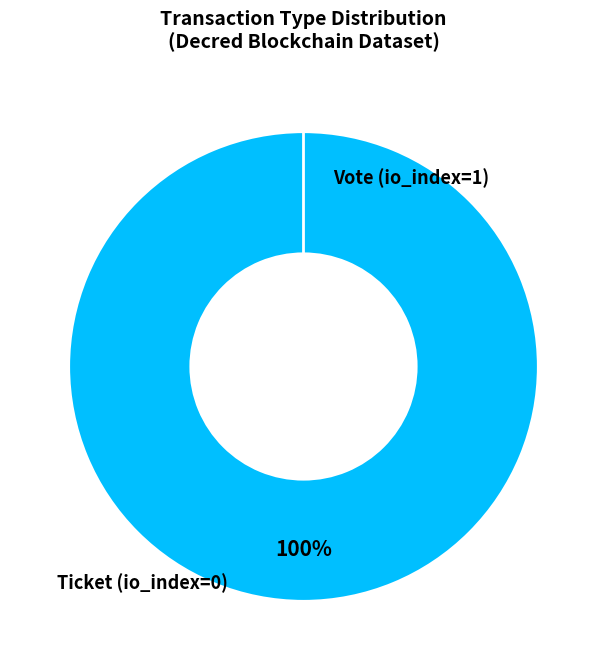

Is it true that Ticket (io_index=0) is 1% of the pie?

False